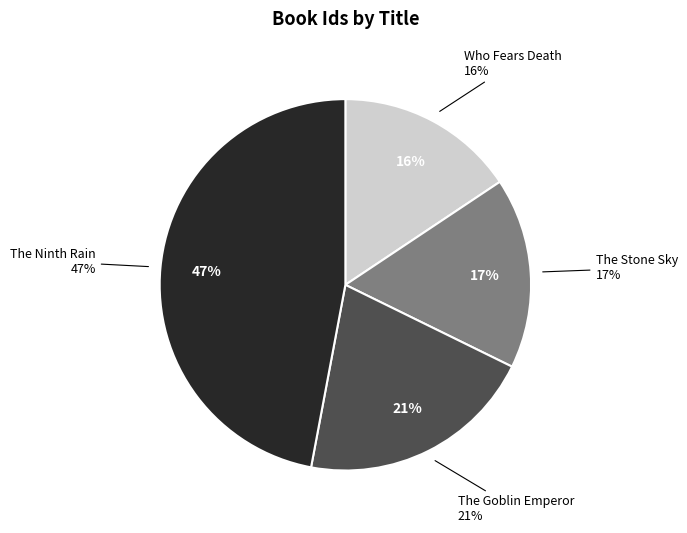

Between Who Fears Death and The Ninth Rain, which is larger?

The Ninth Rain